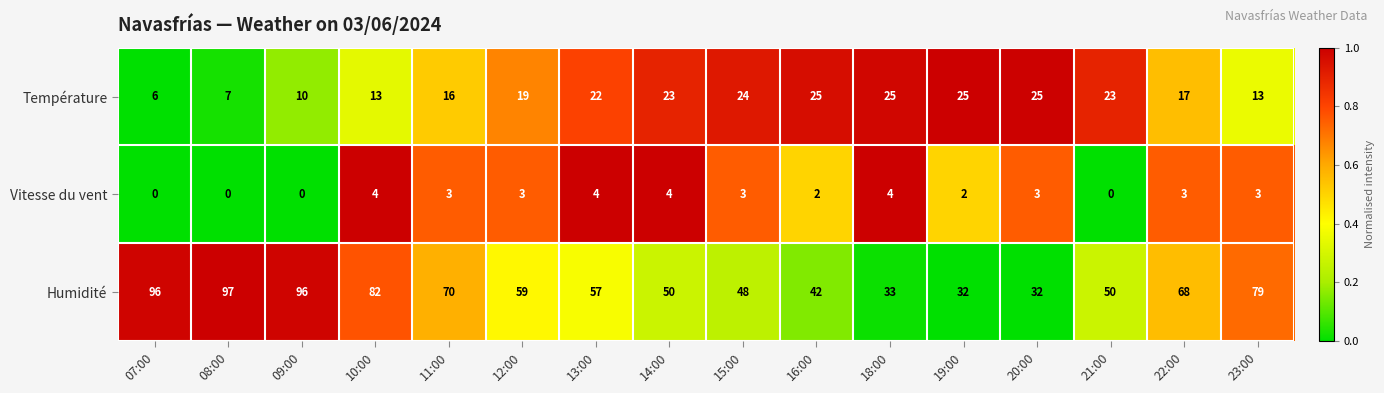

Rank the series by their average value, from lowest to highest.

Vitesse du vent, Température, Humidité